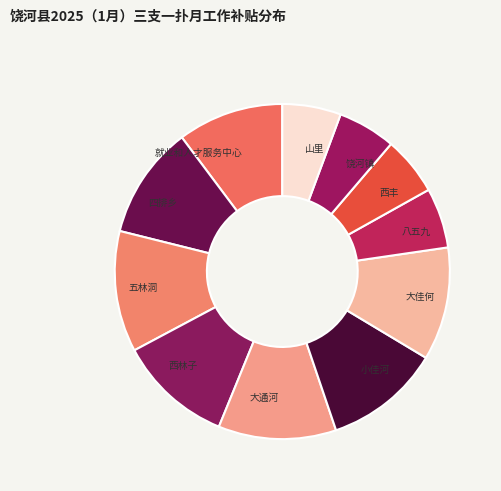

Which has a higher value, 五林洞 or 西林子?

五林洞